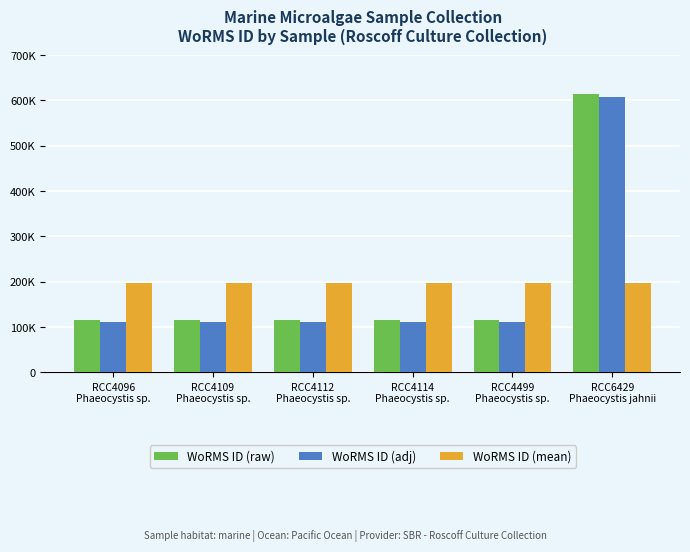

What are all the series names shown in the legend?

WoRMS ID (raw), WoRMS ID (adj), WoRMS ID (mean)